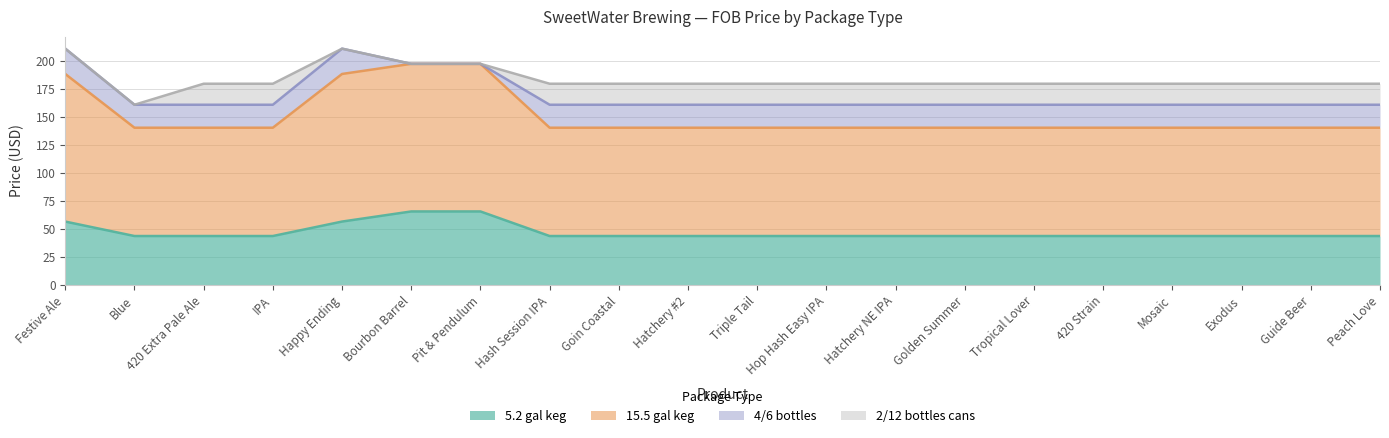

What is the label of the 17th point from the left?

Mosaic